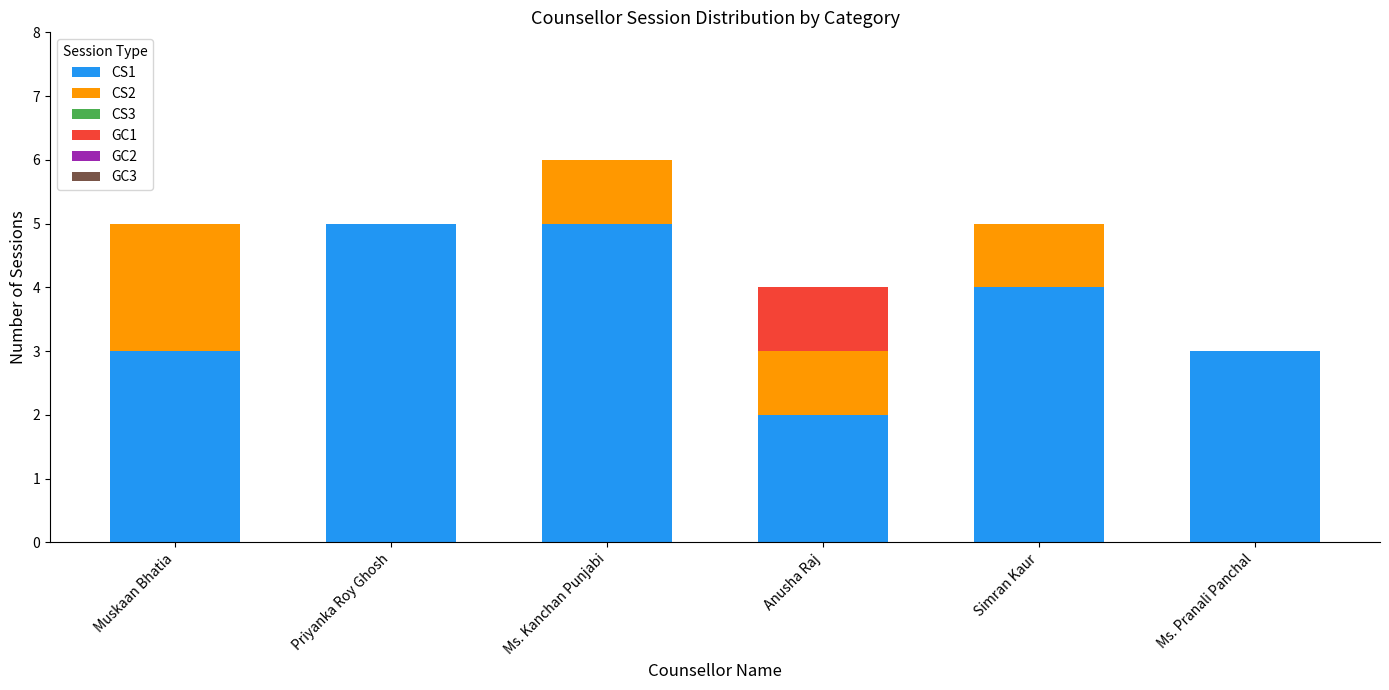

Is it true that CS1 equals 4 at Simran Kaur?

True